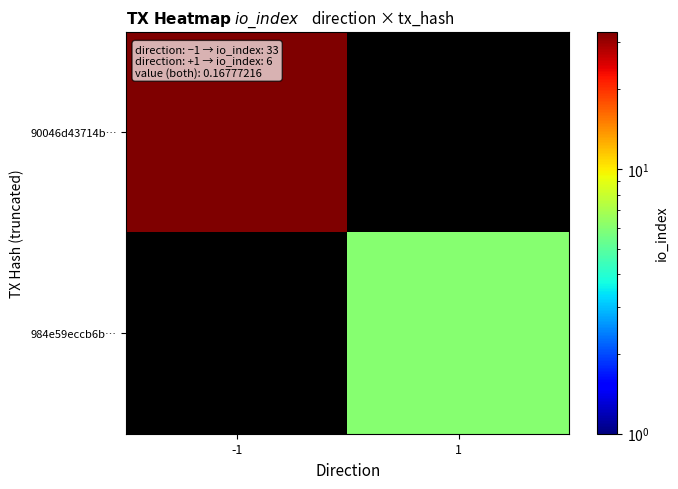

Which category has the lowest value in the 984e59eccb6b… series?

-1